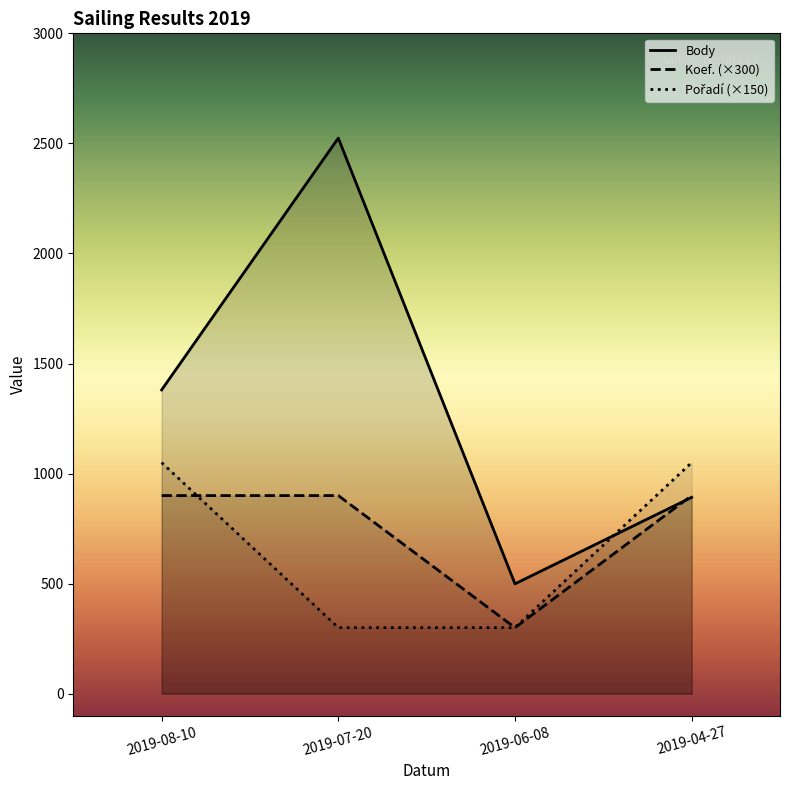

What is the total value across all series at 2019-07-20?

3724